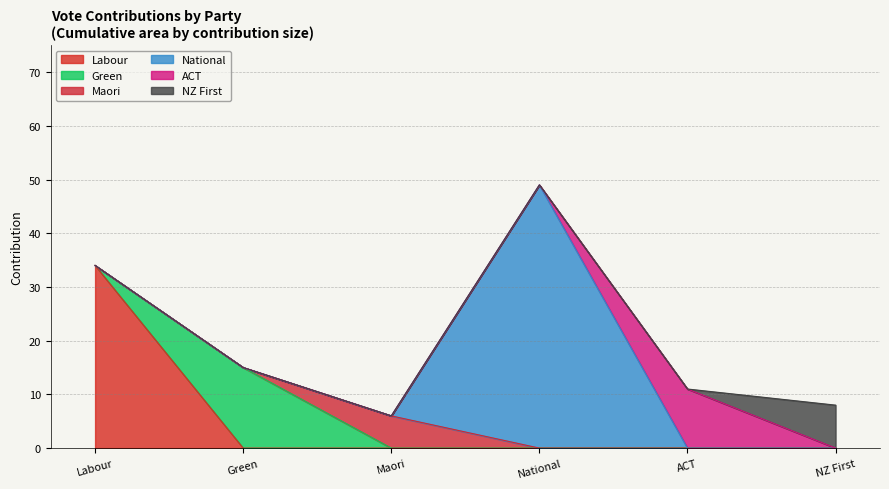

What is the sum of the NZ First values at 5 and 2?

8